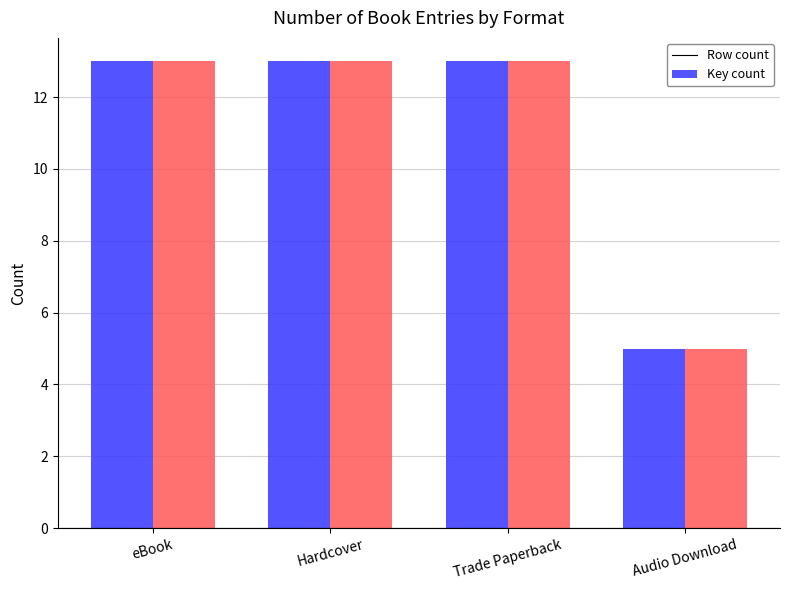

Reading left to right, transcribe all the data shown in this chart.

eBook: eBook=13	Hardcover=13	Trade Paperback=13	Audio Download=5
Hardcover: eBook=13	Hardcover=13	Trade Paperback=13	Audio Download=5